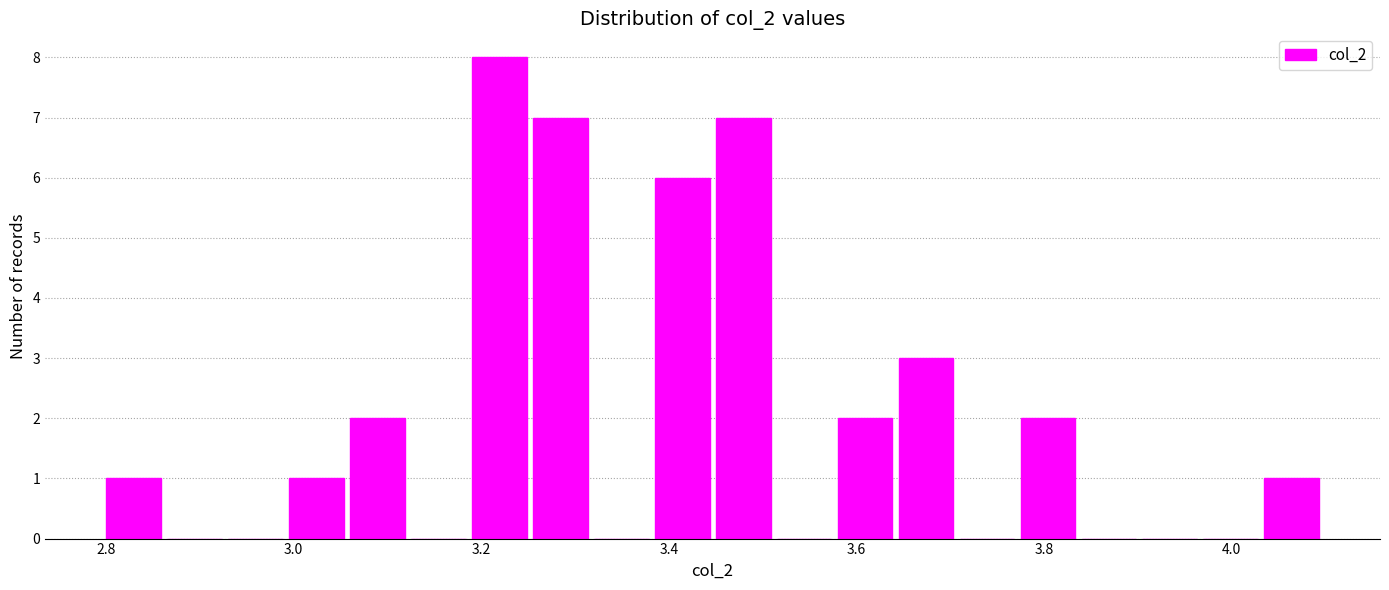

Read against the x-axis, roughly where is the centre of the tallest bar?

3.22